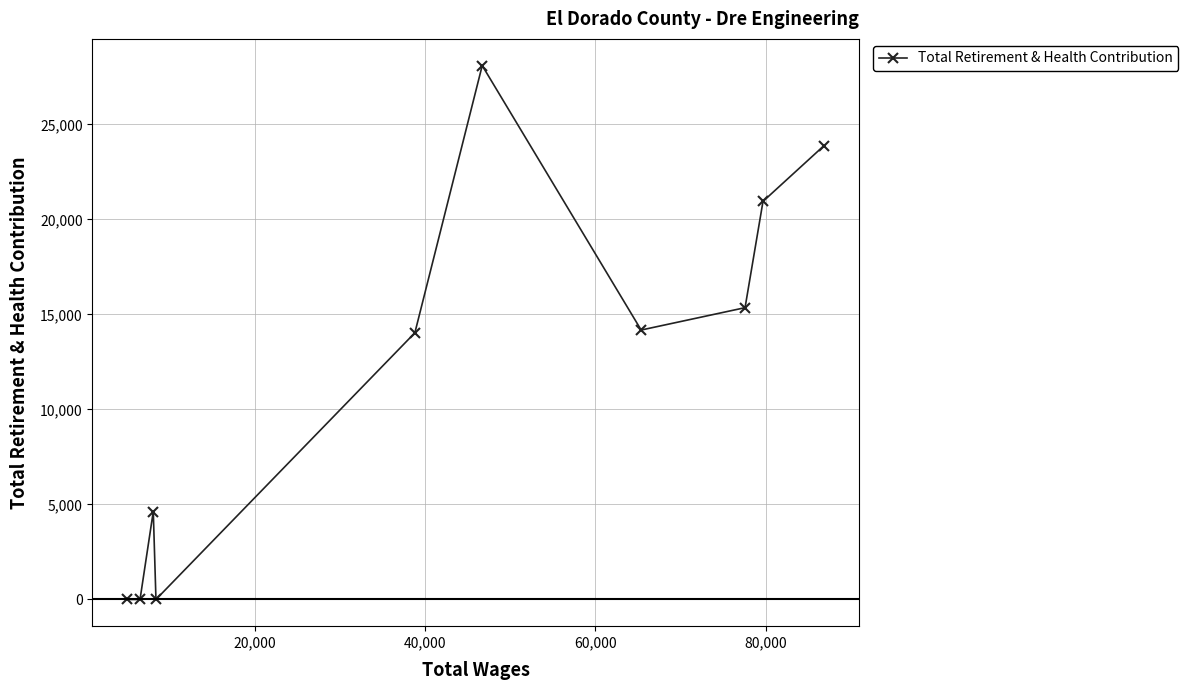

What is the difference between the maximum and minimum values?

28098